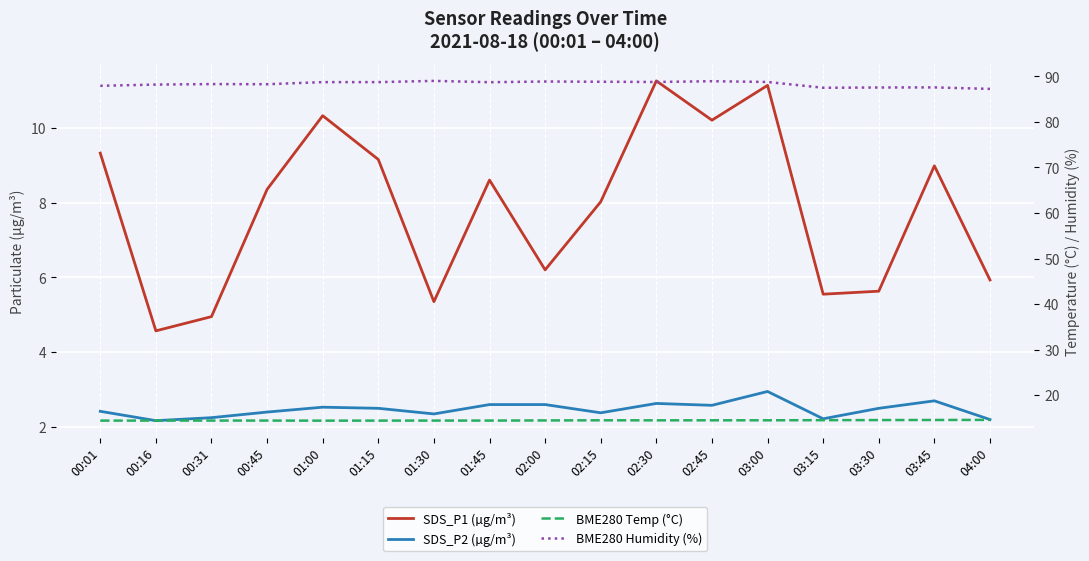

Does the chart display data point markers on the line(s)?

No